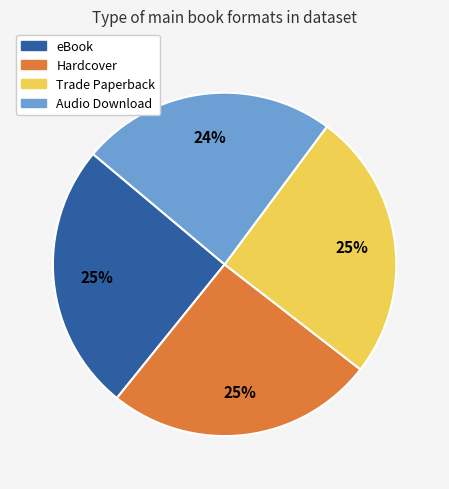

Is the sum of eBook and Hardcover greater than half?

Yes